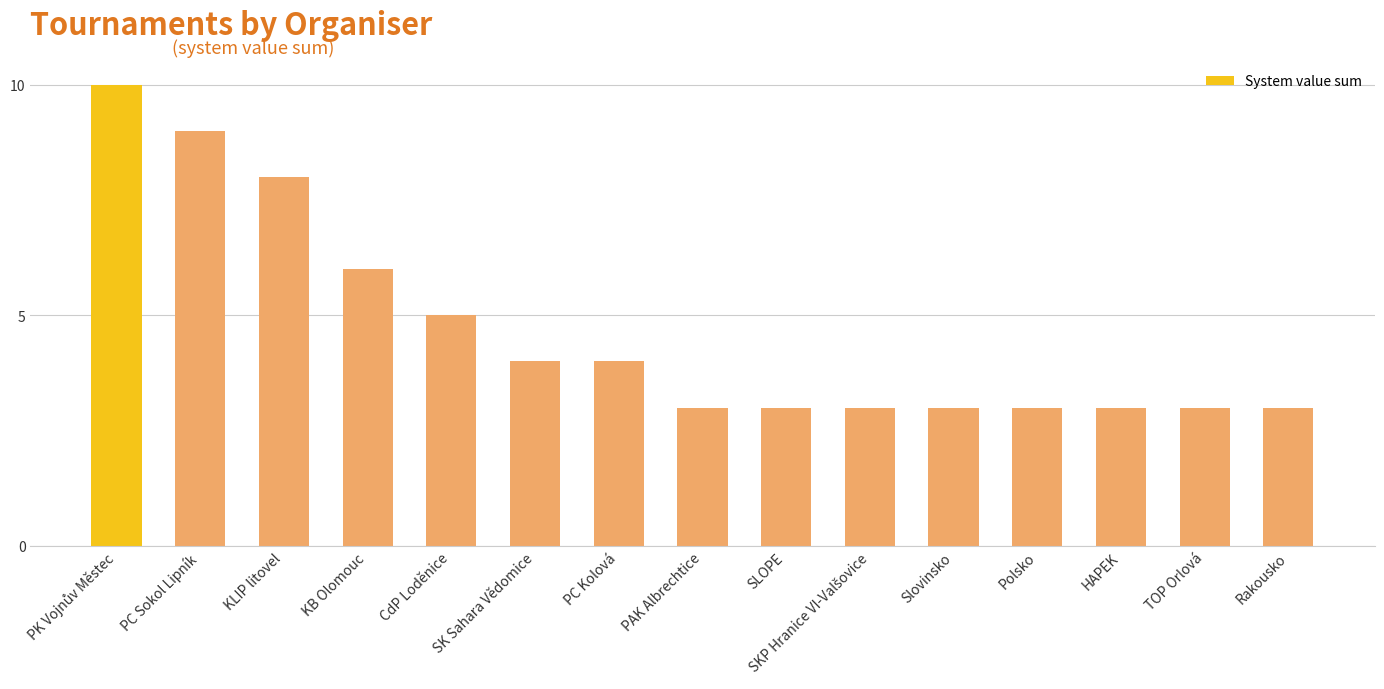

Reading right to left, list all the values displayed in this chart.

3	3	3	3	3	3	3	3	4	4	5	6	8	9	10